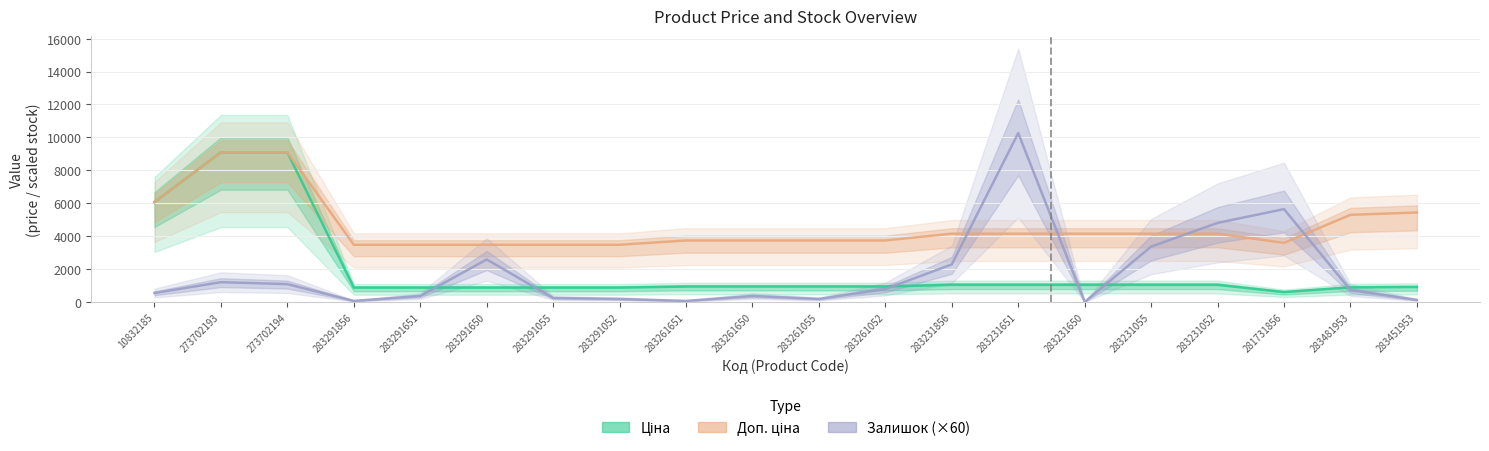

True or false: Доп. ціна and Ціна cross at least once.

False